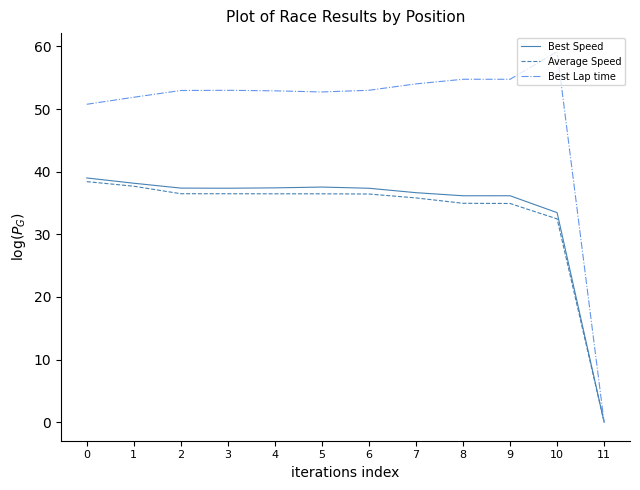

What is the sum of the Best Speed values at 0 and 6?

76.4